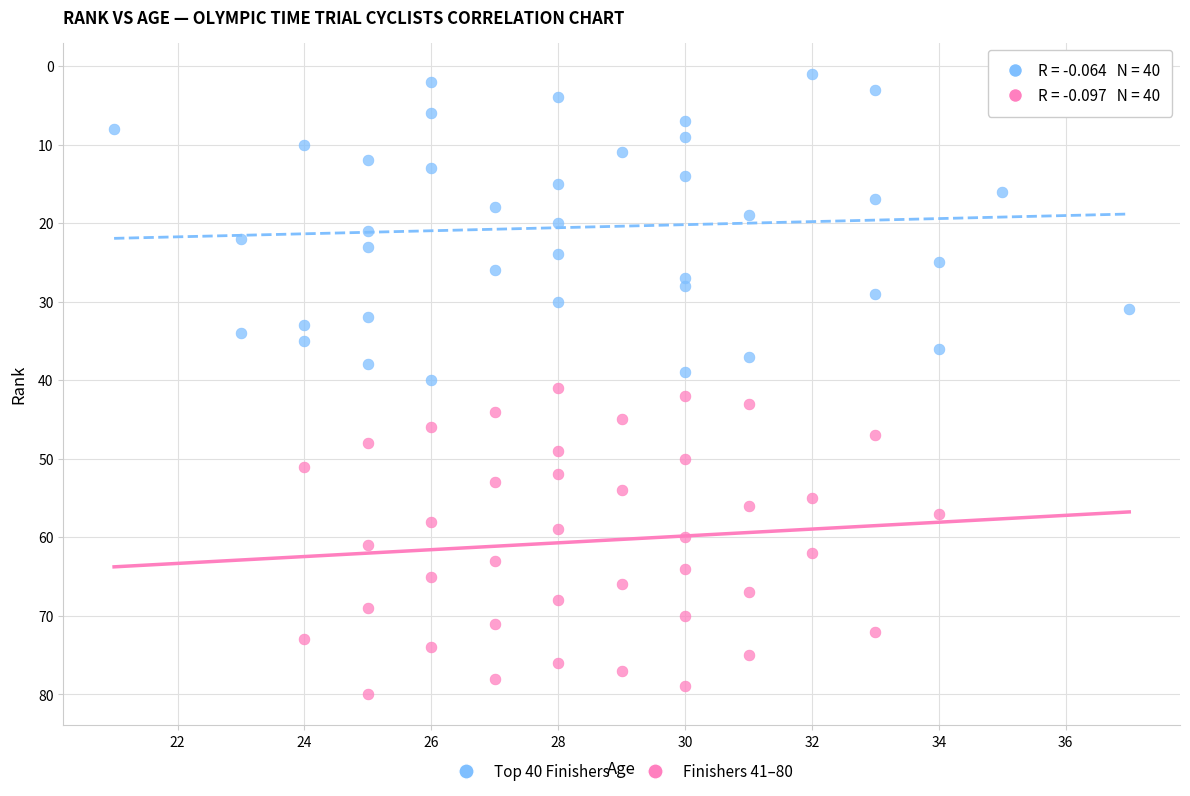

Which series contains the highest Y value?

Finishers 41–80